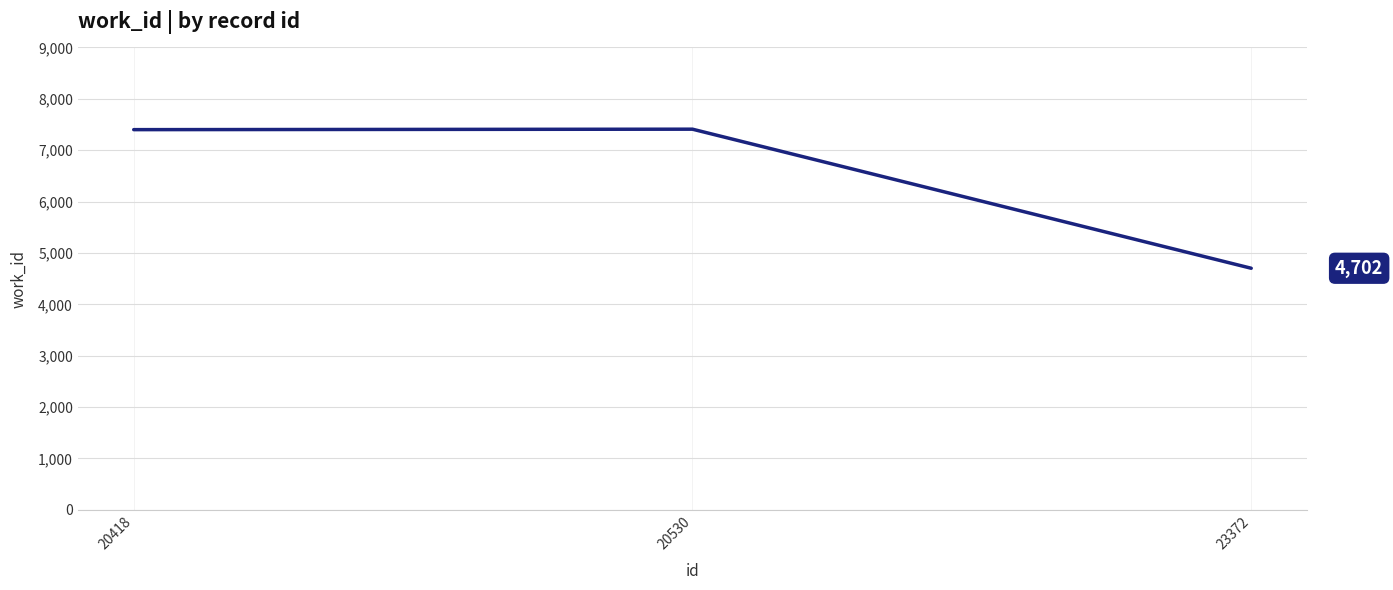

Is it true that the value at 20418 is 7400?

True